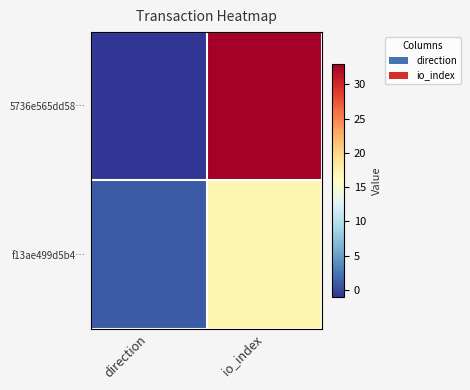

Rank the series at direction from lowest to highest value.

5736e565dd58…, f13ae499d5b4…